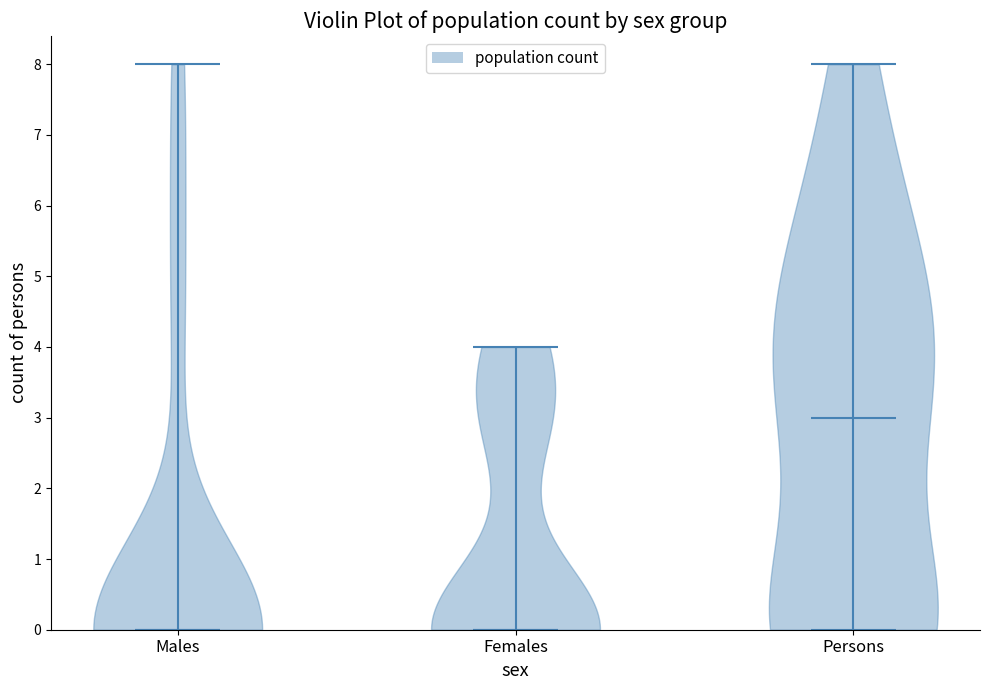

Reading left to right, read every violin against the y-axis: where its median line is, and the lowest and highest points it reaches. The values are not printed on the chart, so give them approximately, as read against the axis.

Males: median line 0, lowest point 0, highest point 8
Females: median line 0, lowest point 0, highest point 4
Persons: median line 3, lowest point 0, highest point 8